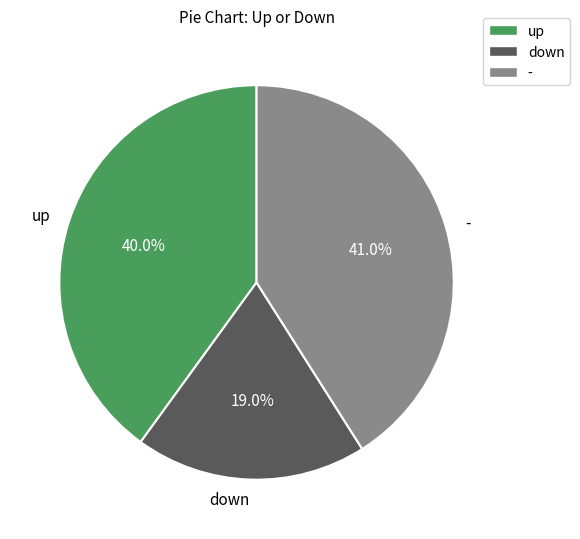

What is the total percentage of - and down?

60.0%